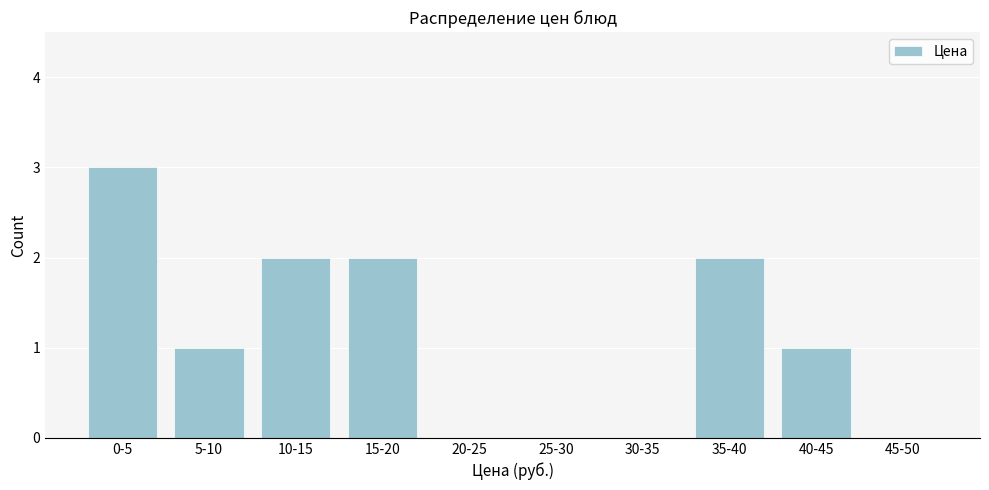

Reading right to left, extract all data points from this chart.

45-50=0	40-45=1	35-40=2	30-35=0	25-30=0	20-25=0	15-20=2	10-15=2	5-10=1	0-5=3